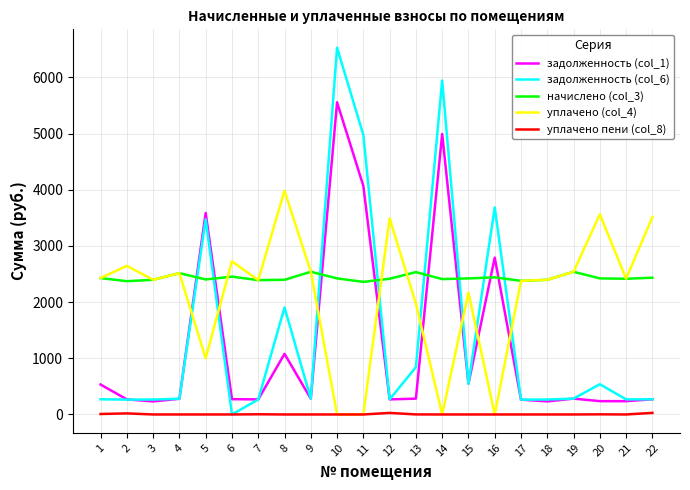

Rank the series by their maximum value, from lowest to highest.

уплачено пени (col_8), начислено (col_3), уплачено (col_4), задолженность (col_1), задолженность (col_6)